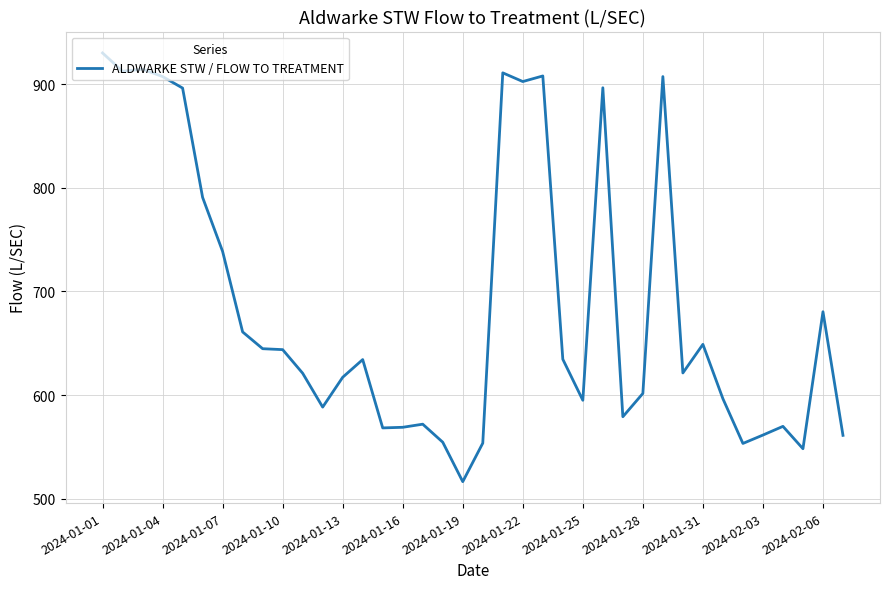

What is the smallest value displayed?

516.4